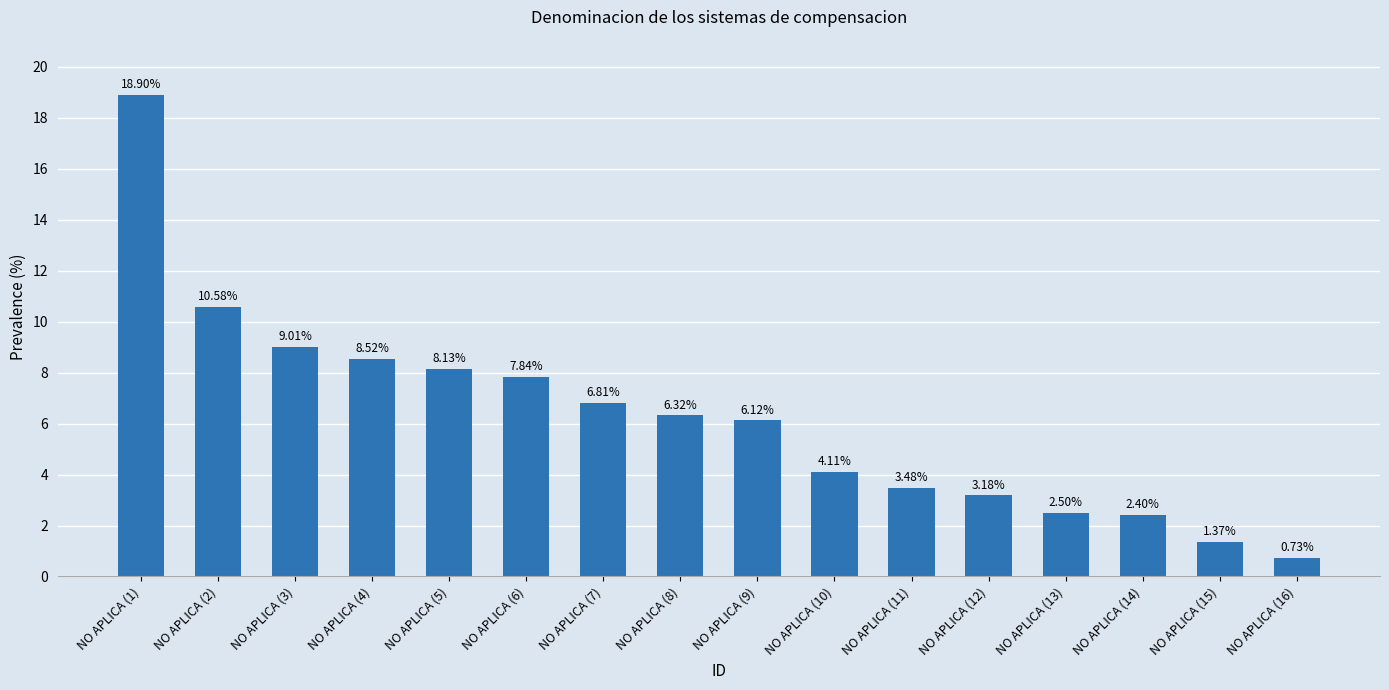

List the labels in order of value, smallest first.

NO APLICA (16), NO APLICA (15), NO APLICA (14), NO APLICA (13), NO APLICA (12), NO APLICA (11), NO APLICA (10), NO APLICA (9), NO APLICA (8), NO APLICA (7), NO APLICA (6), NO APLICA (5), NO APLICA (4), NO APLICA (3), NO APLICA (2), NO APLICA (1)